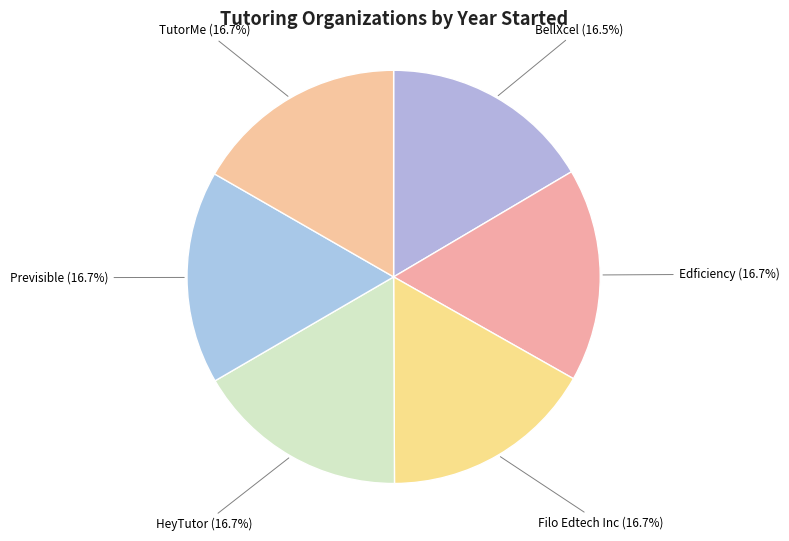

Approximately how many times larger is the value at HeyTutor compared to Filo Edtech Inc?

1.0